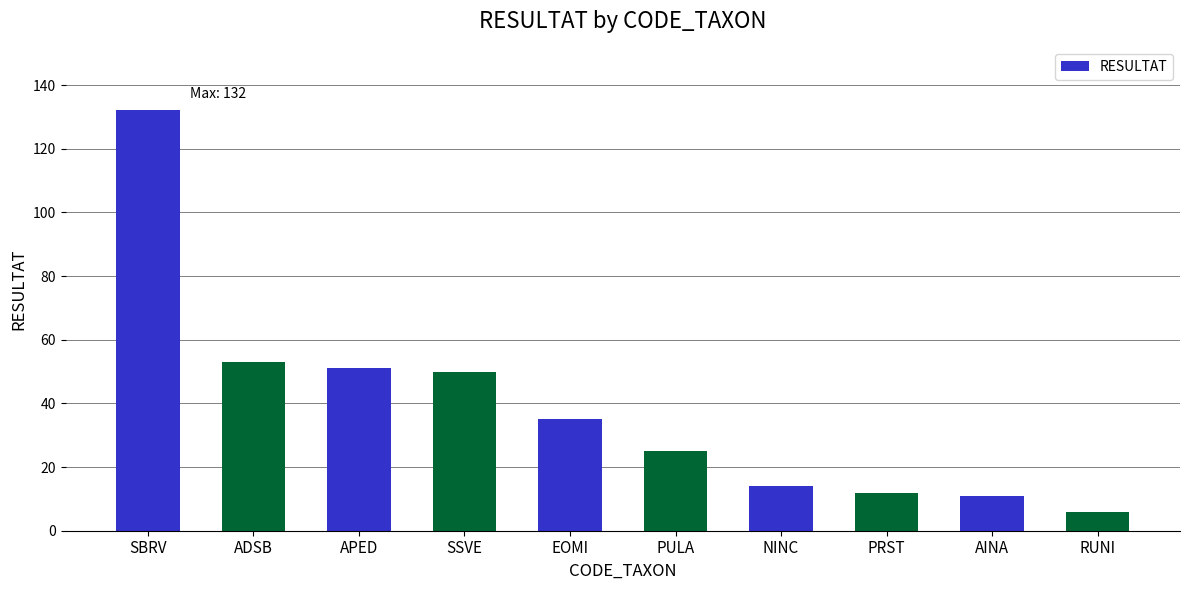

At which label is the value closest to 69?

ADSB